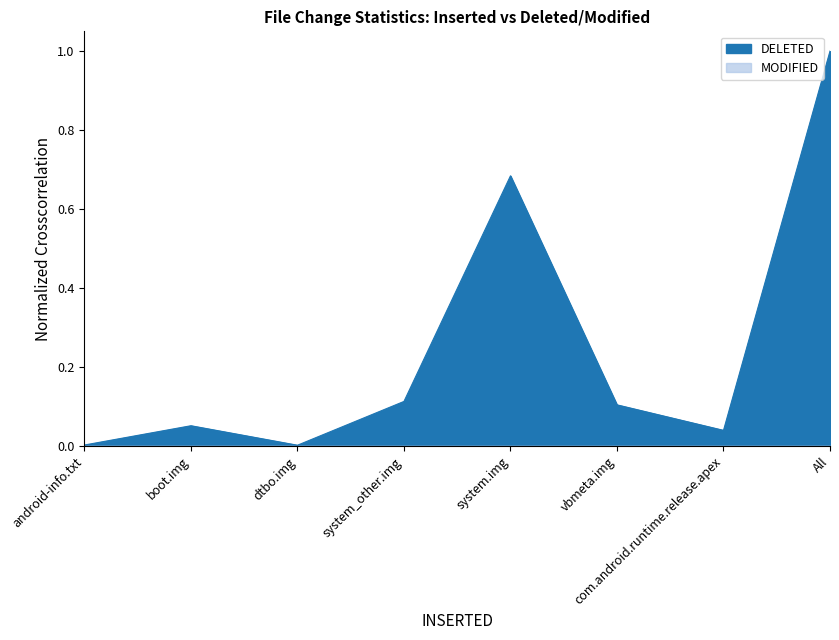

What is the difference between the maximum and minimum values?

1.0